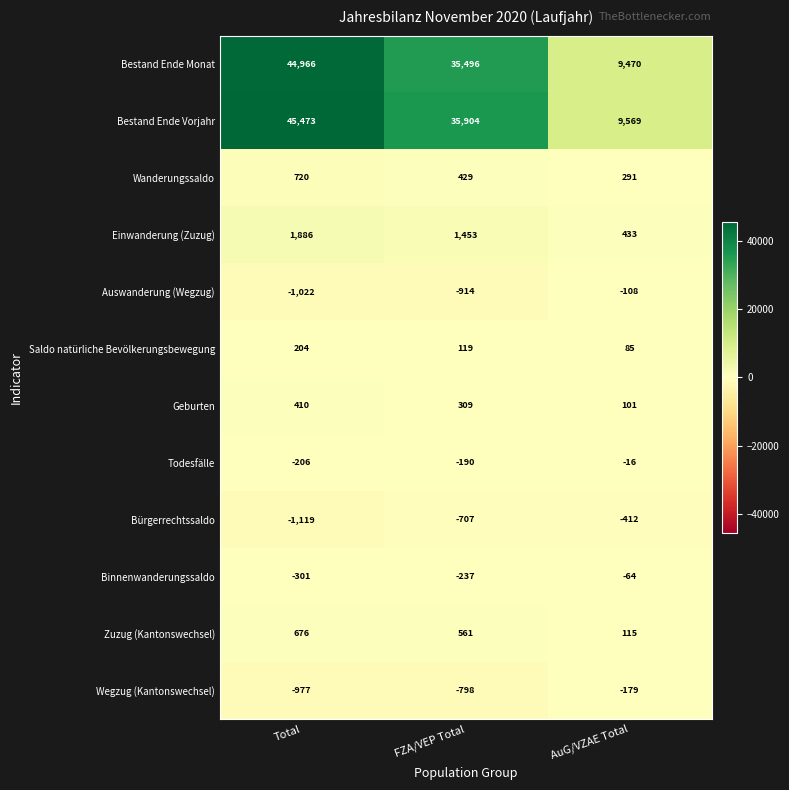

Where is Bestand Ende Vorjahr nearest to the value 27521?

FZA/VEP Total